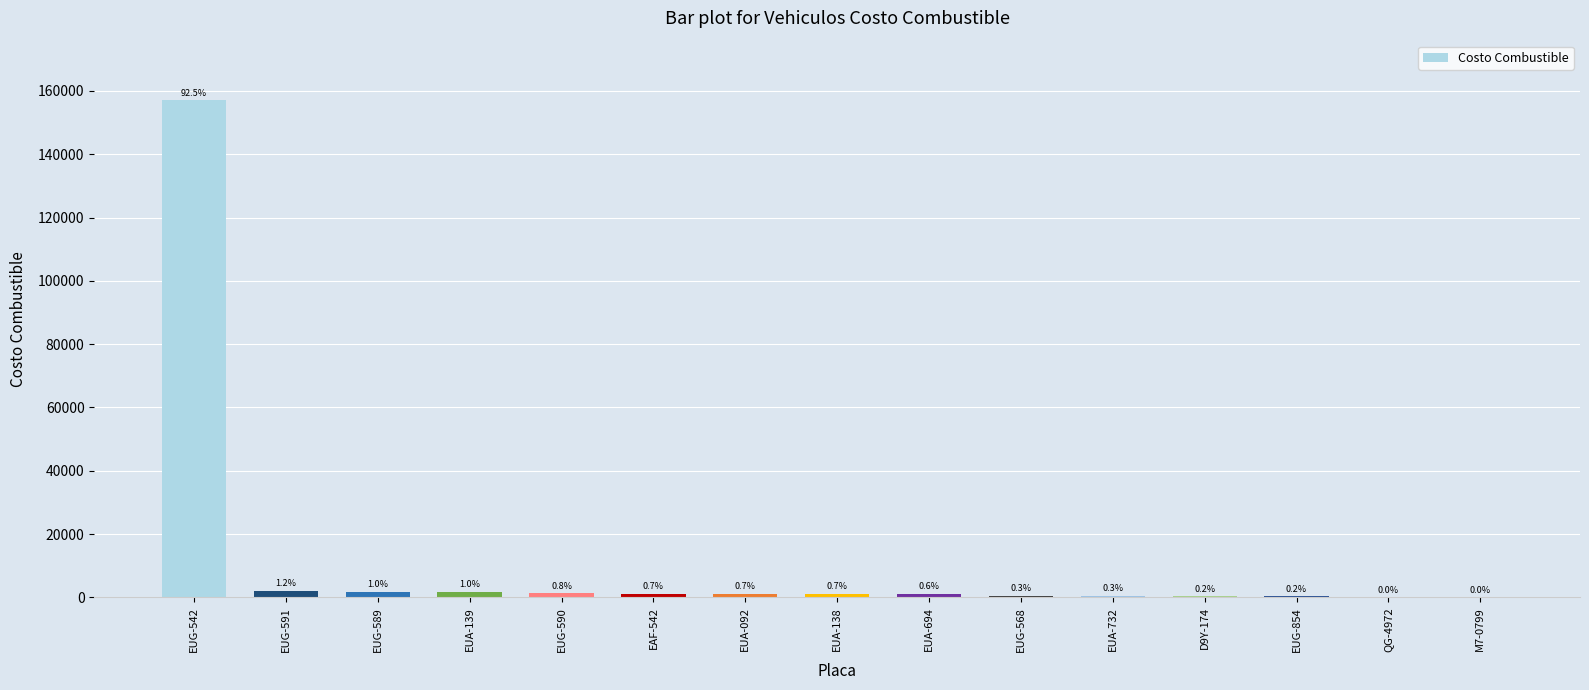

Reading left to right, what are all the values shown in this chart?

EUG-542=157056.0	EUG-591=1999.8	EUG-589=1705.3	EUA-139=1695.5	EUG-590=1340.6	EAF-542=1135.1	EUA-092=1122.8	EUA-138=1105.9	EUA-694=1065.3	EUG-568=474.3	EUA-732=447.2	D9Y-174=357.8	EUG-854=356.2	QG-4972=0.0	M7-0799=0.0